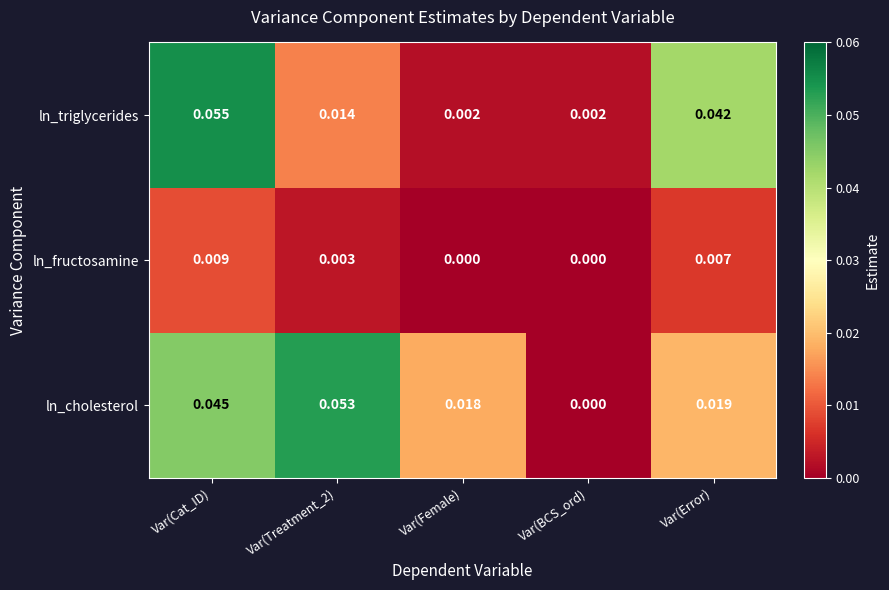

Which series has the largest total across all categories?

ln_cholesterol